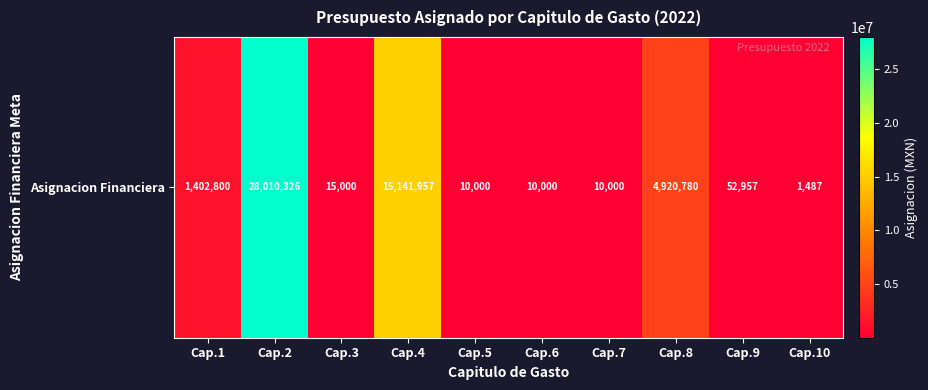

How many data points are less than 52957?

5